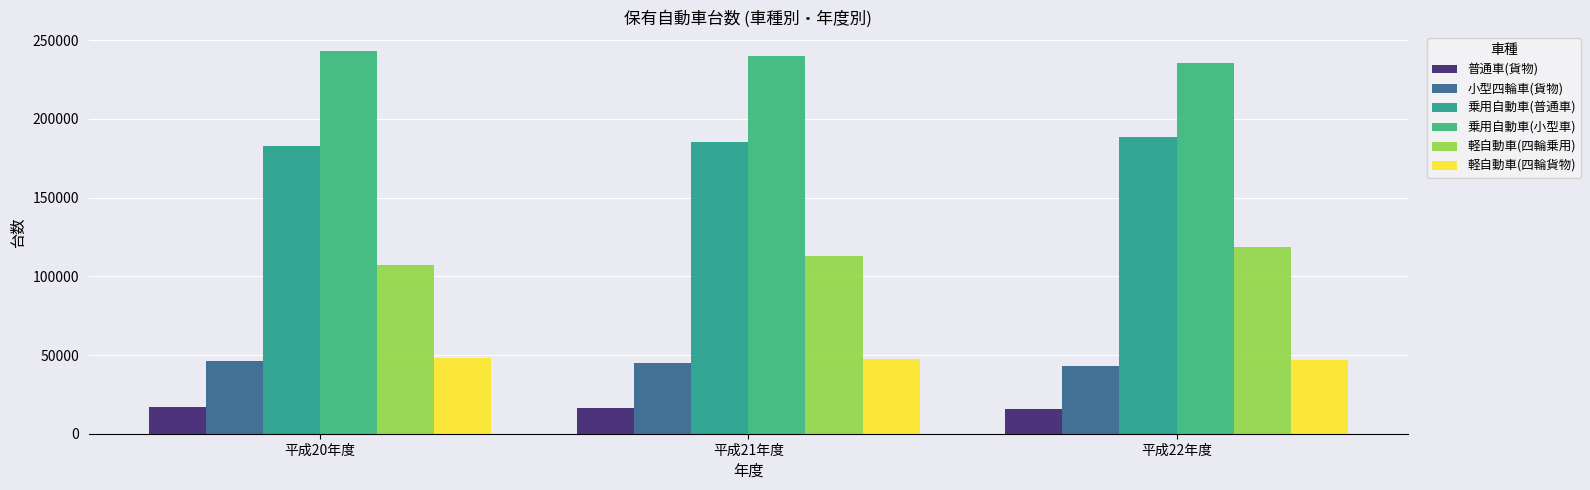

What is the difference between the highest and lowest values at 平成20年度?

226360